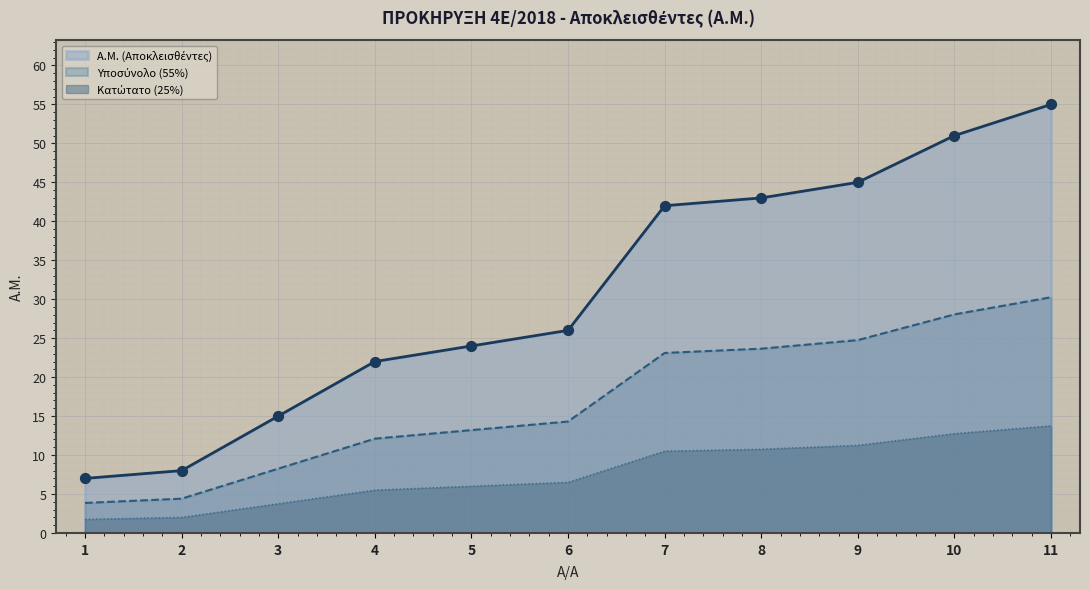

Which has a higher value, 8 or 11?

11